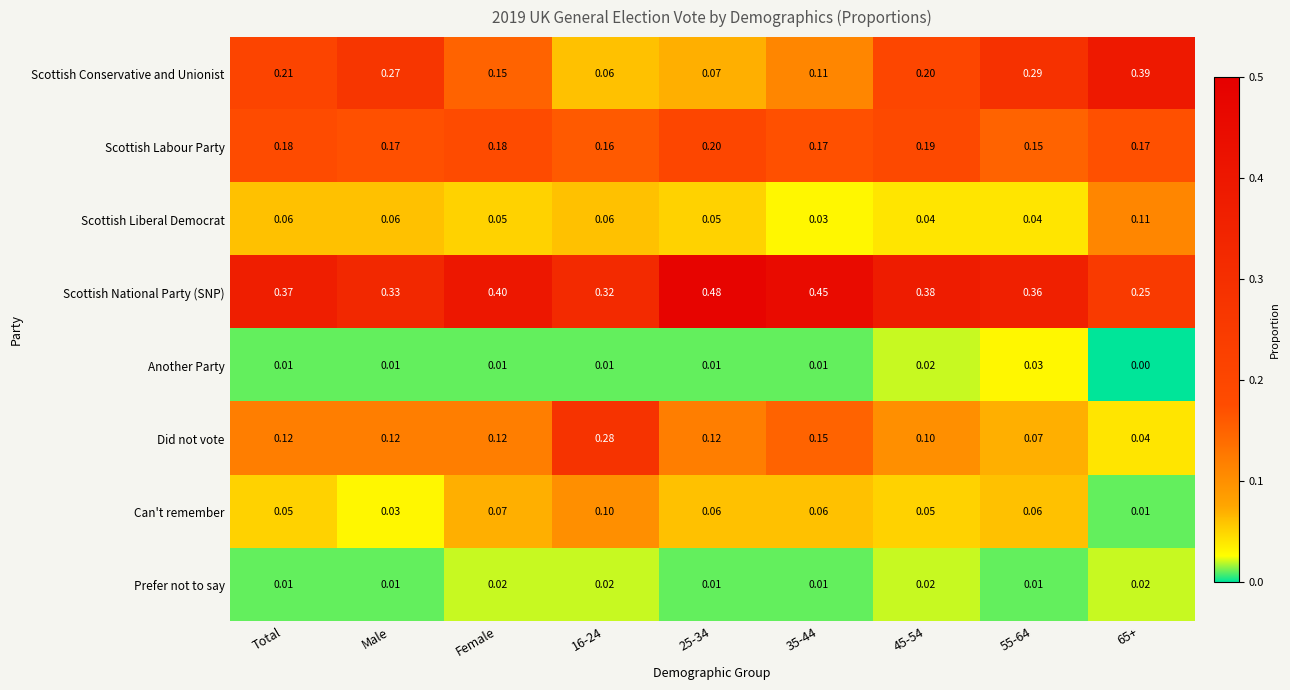

Which series has the widest spread of values?

Scottish Conservative and Unionist